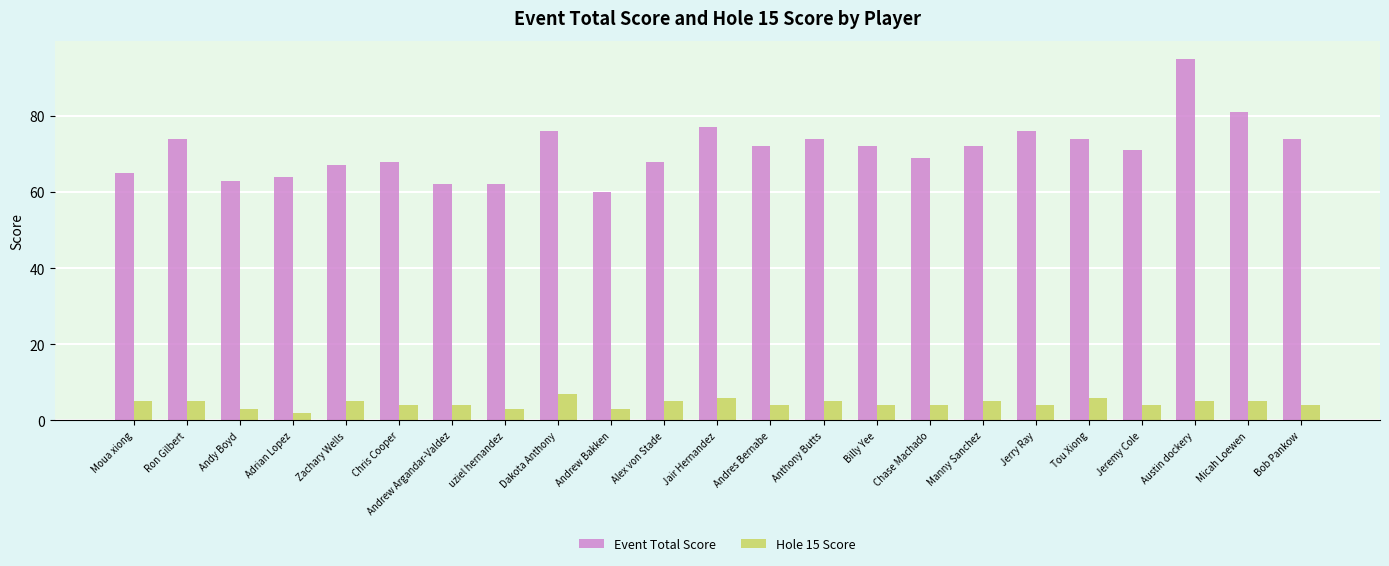

What is the value of the Event Total Score bar at the 21st from the left?

95